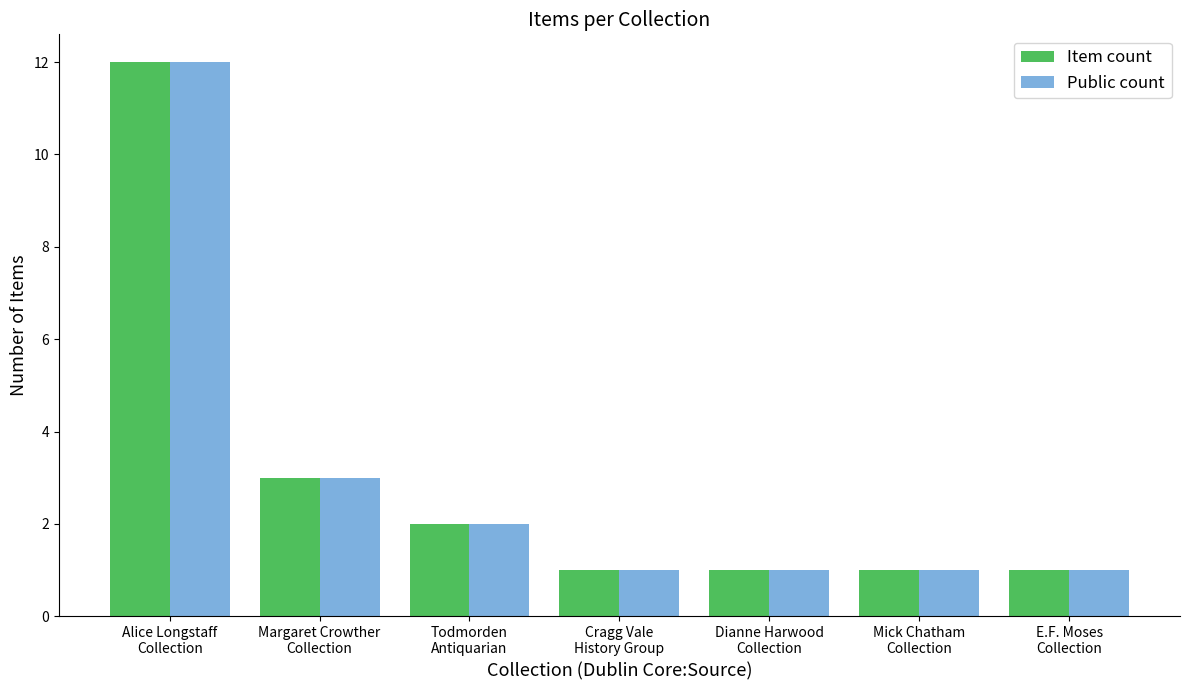

How many categories are shown in the chart?

7